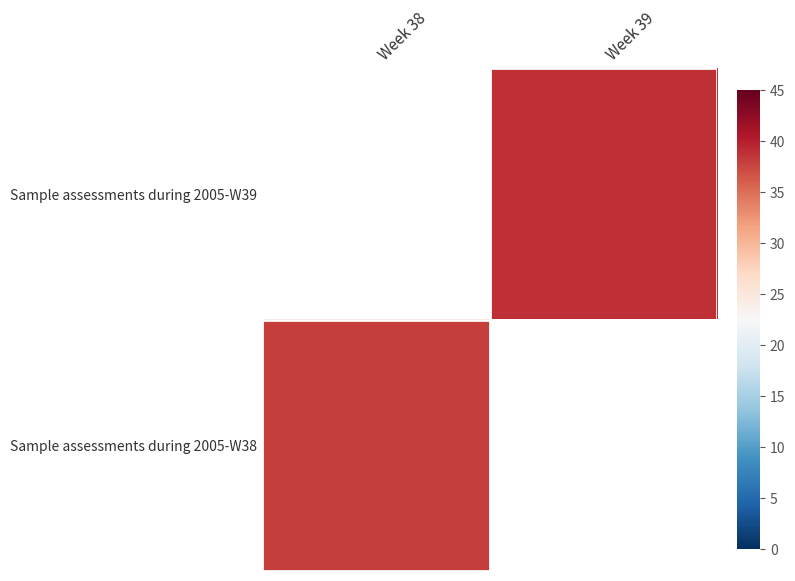

Which category has the highest value in the Sample assessments during 2005-W38 series?

Week 38